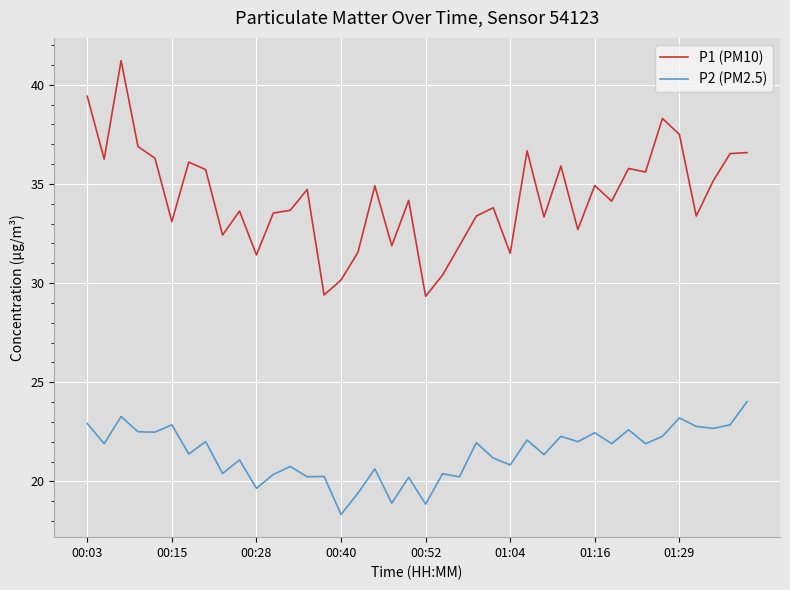

Which series has the largest total across all categories?

P1 (PM10)